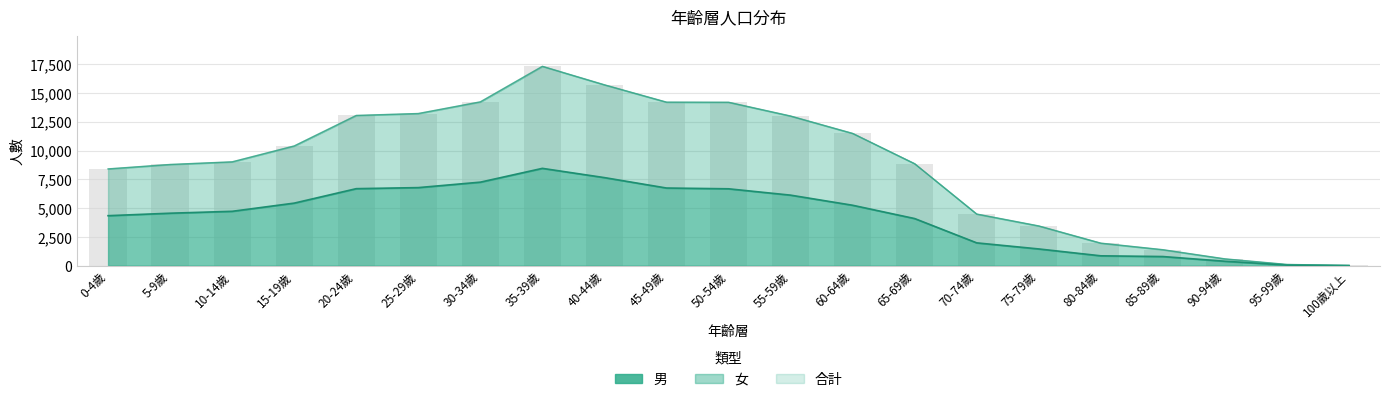

At which category is the sum across all series the highest?

35-39歲